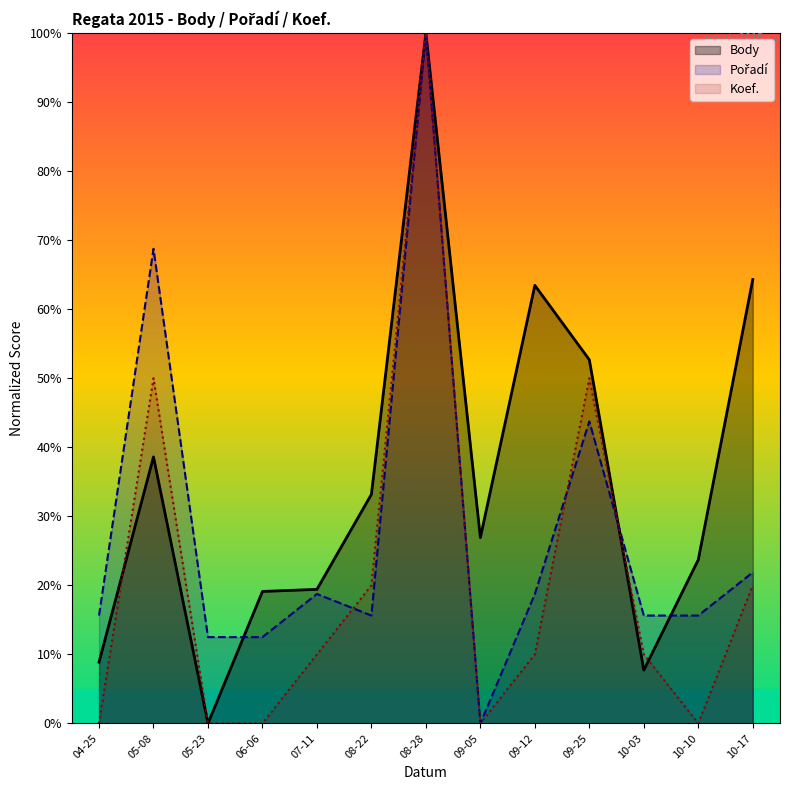

The Pořadí series shows 21.9 at 10-17. True or false?

True